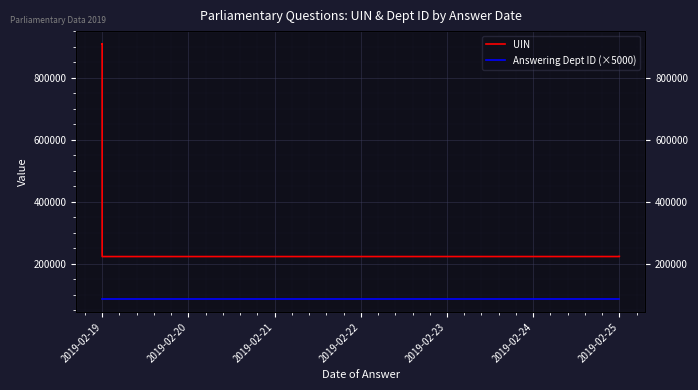

At 2019-02-19, list the series in order from largest to smallest.

UIN, Answering Dept ID (×5000)